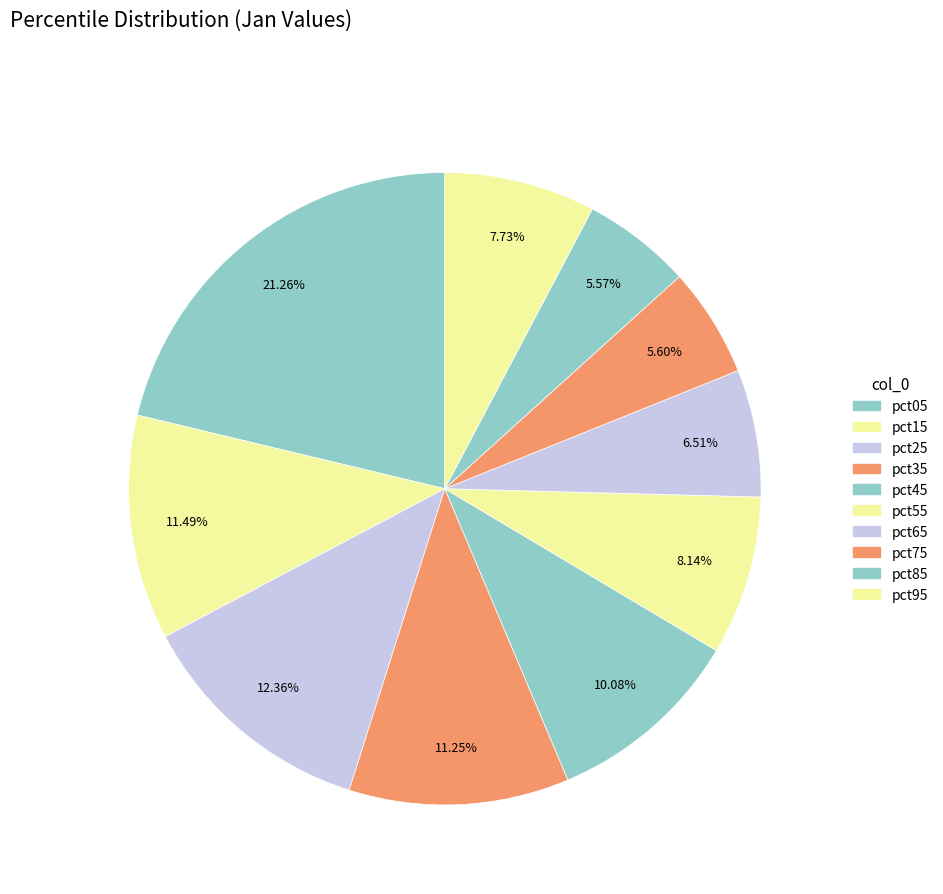

Combined, what portion of the pie is pct05 and pct15?

32.7%